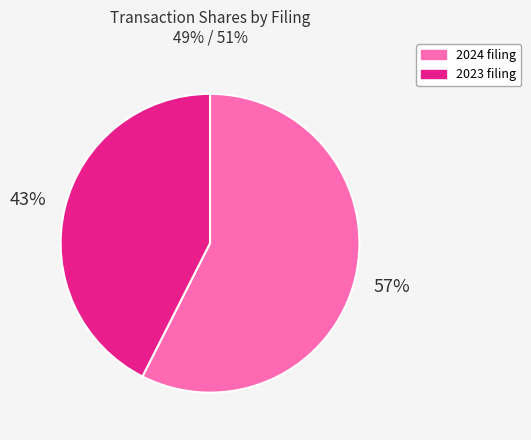

Is there any slice that represents more than half of the pie?

Yes